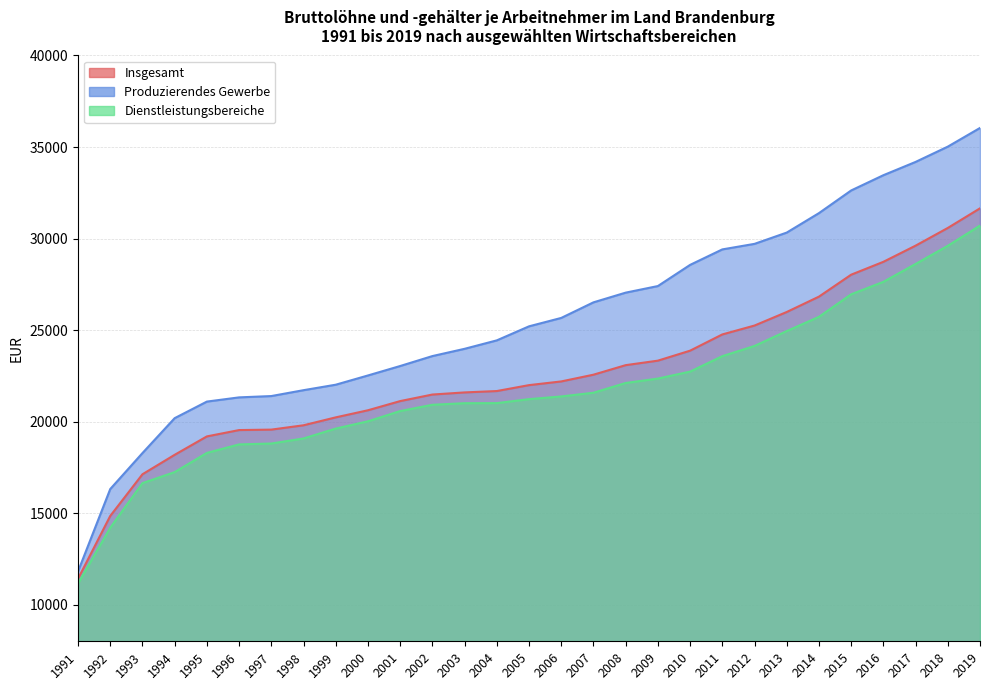

List the labels in order of Dienstleistungsbereiche value, largest first.

2019, 2018, 2017, 2016, 2015, 2014, 2013, 2012, 2011, 2010, 2009, 2008, 2007, 2006, 2005, 2004, 2003, 2002, 2001, 2000, 1999, 1998, 1997, 1996, 1995, 1994, 1993, 1992, 1991